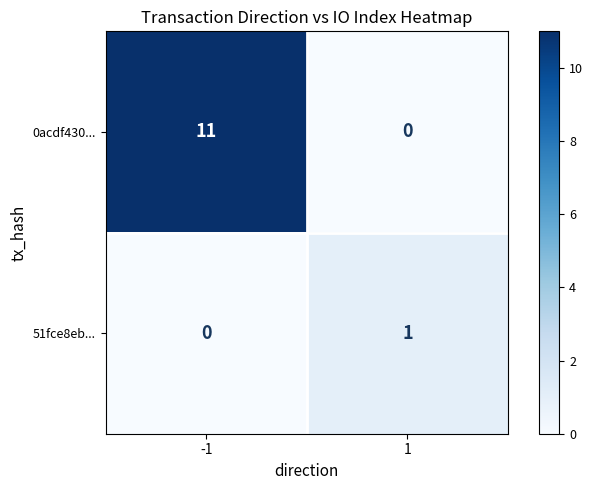

How many positive values does the 51fce8eb... series have?

1